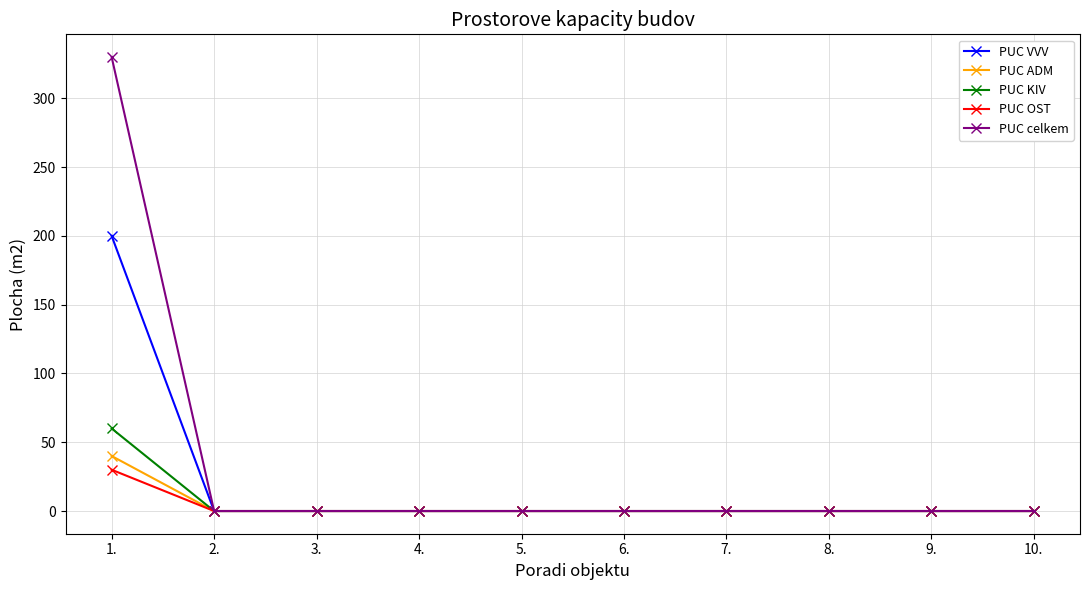

How many categories are shown in the chart?

10